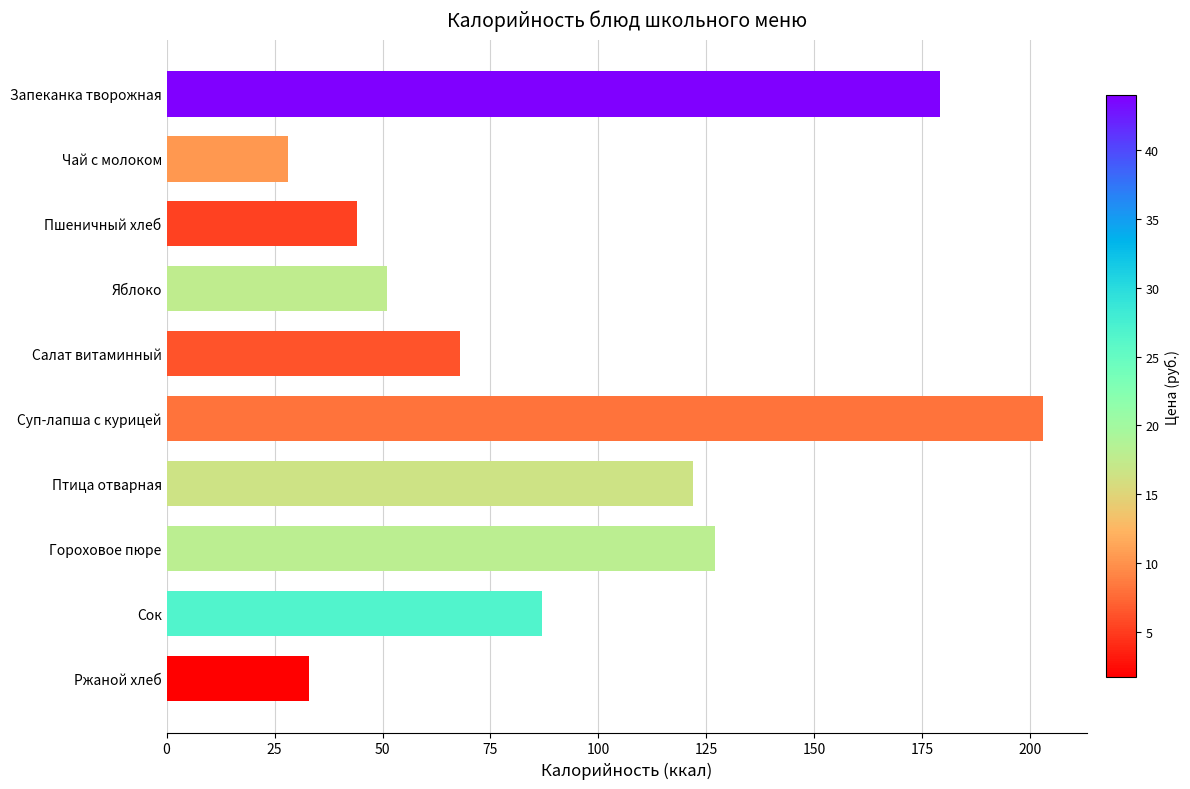

At which label is the value closest to 115?

Птица отварная